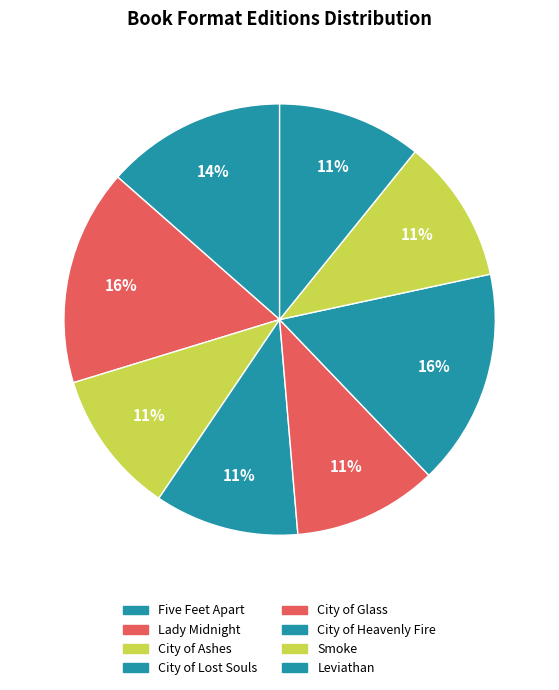

The Smoke slice represents 22% of the pie. True or false?

False